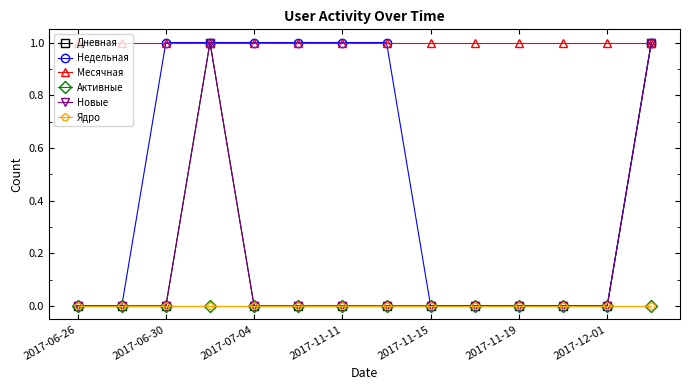

Does the chart have visible grid lines?

No